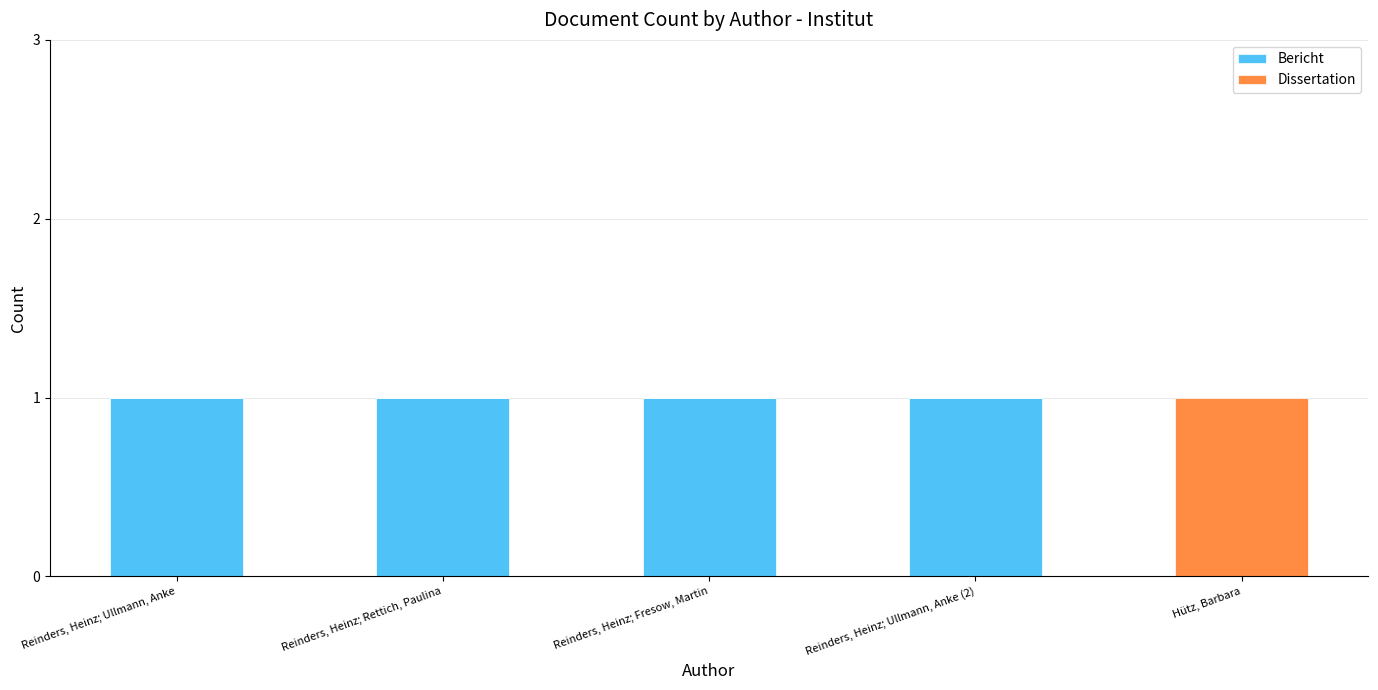

Is it true that Bericht equals 1 at Reinders, Heinz; Ullmann, Anke?

True